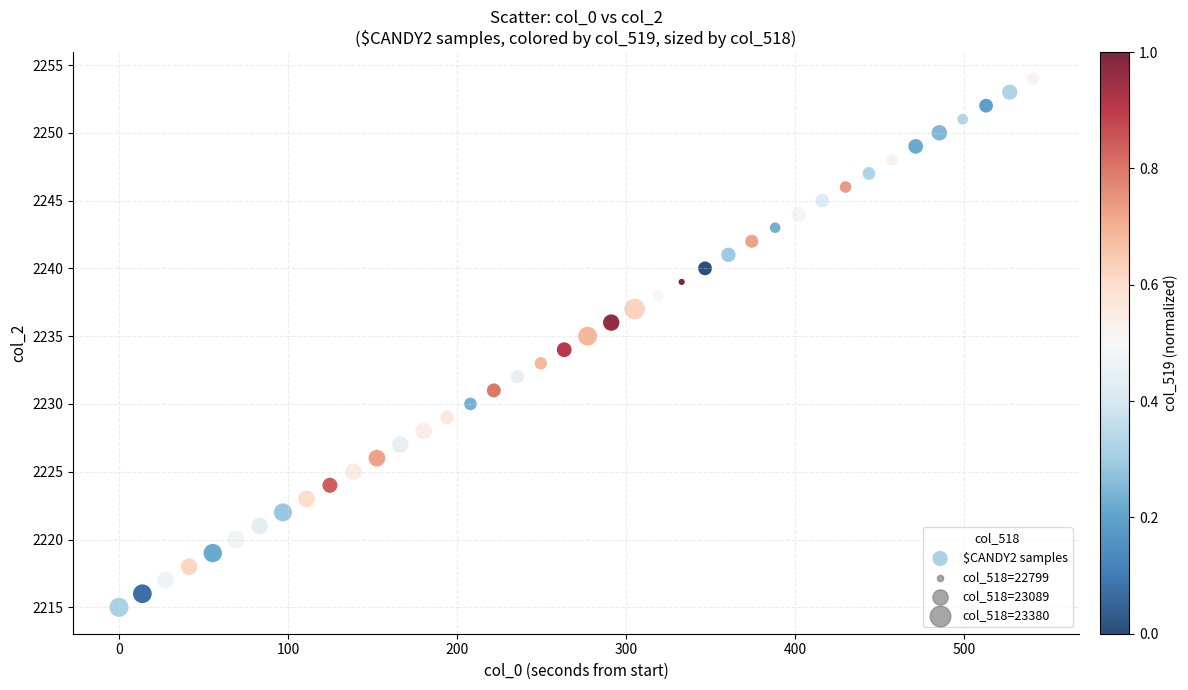

What is the range of Y values (max minus min)?

39